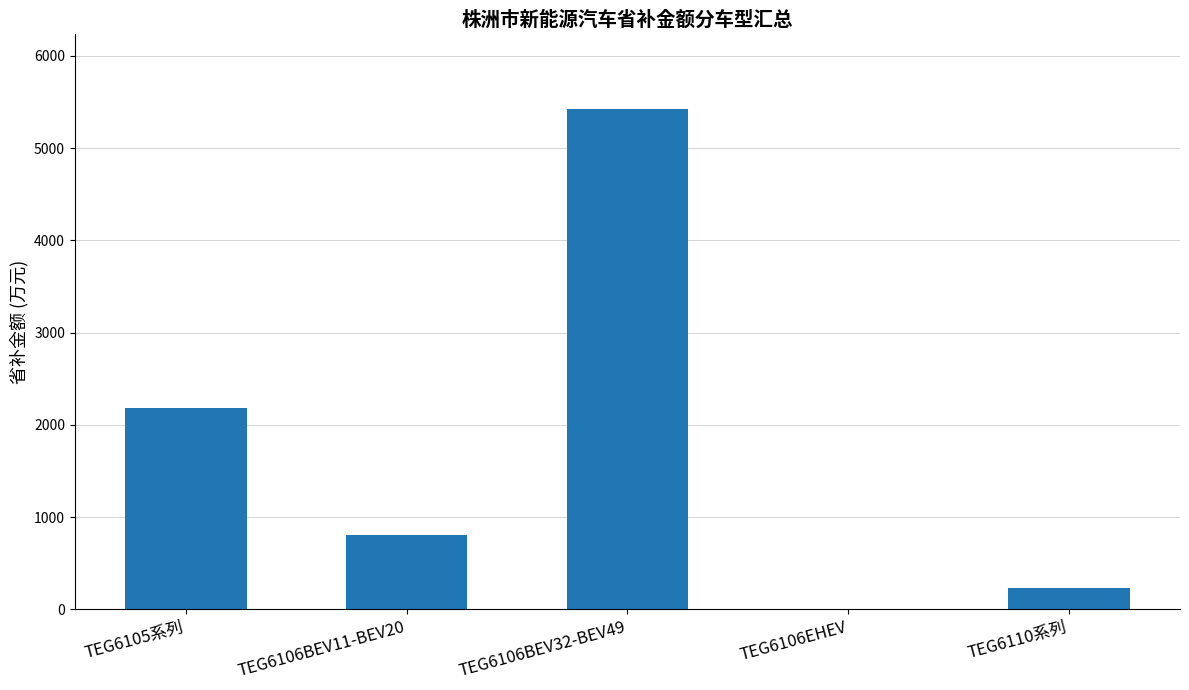

How many categories are shown in the chart?

5